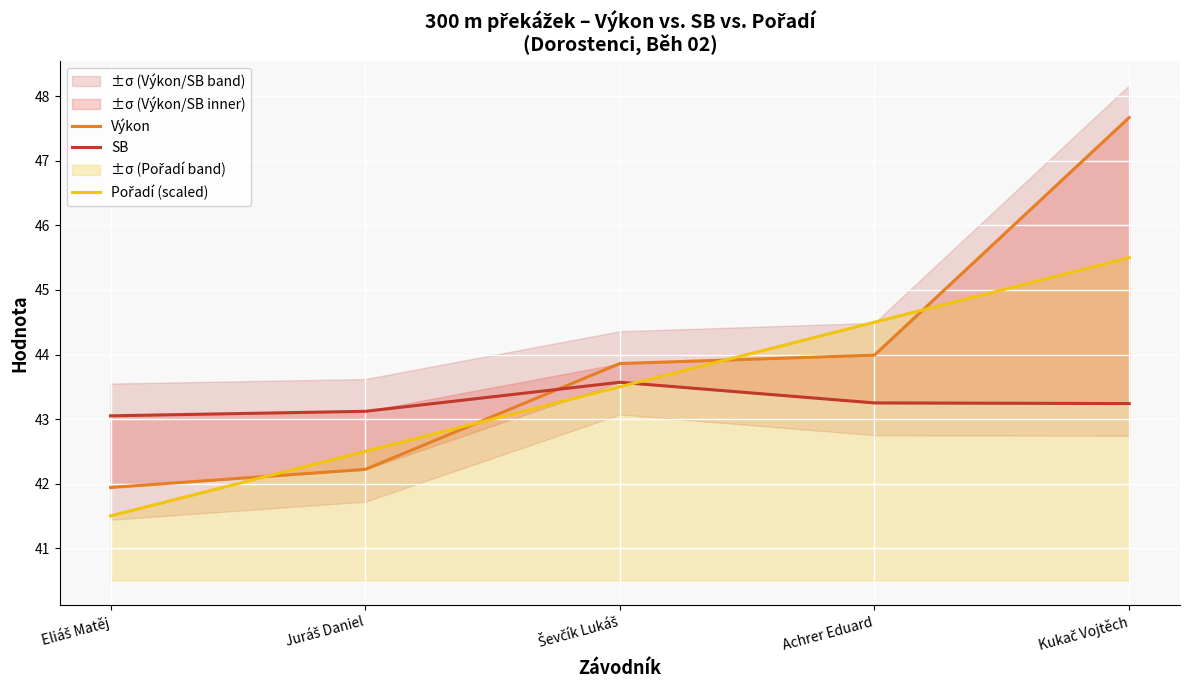

Rank the series at Kukač Vojtěch from highest to lowest value.

Výkon, Pořadí (scaled), SB